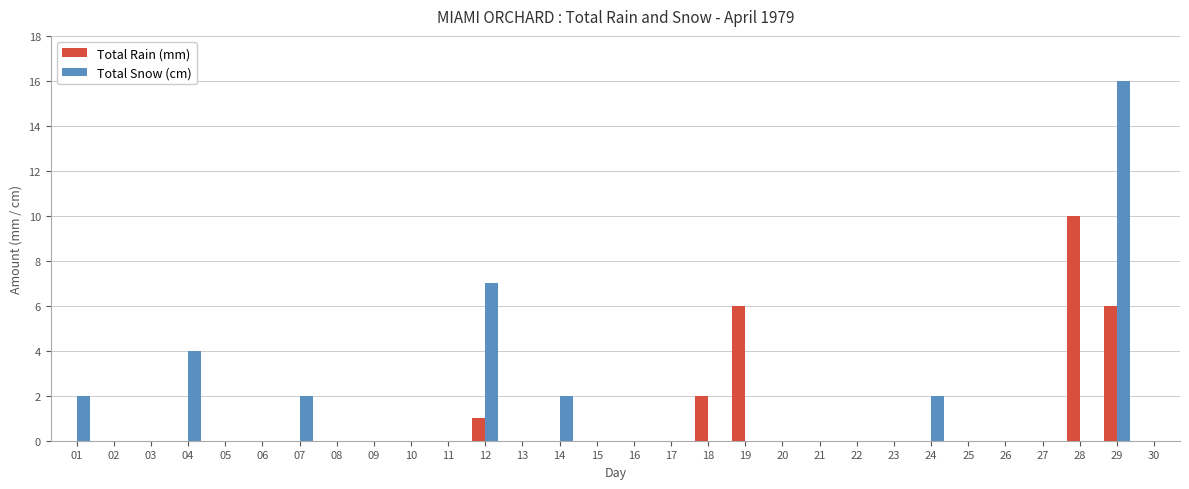

The value of Total Rain (mm) at 25 is 0. True or false?

True